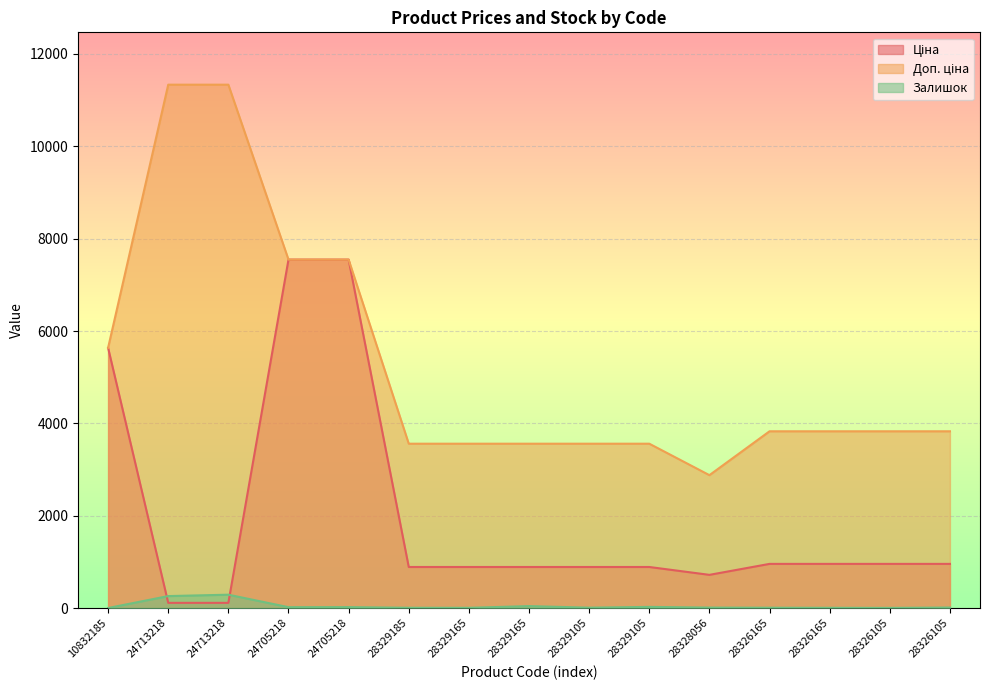

What is the value of the Ціна point at the 8th from the left?

889.9